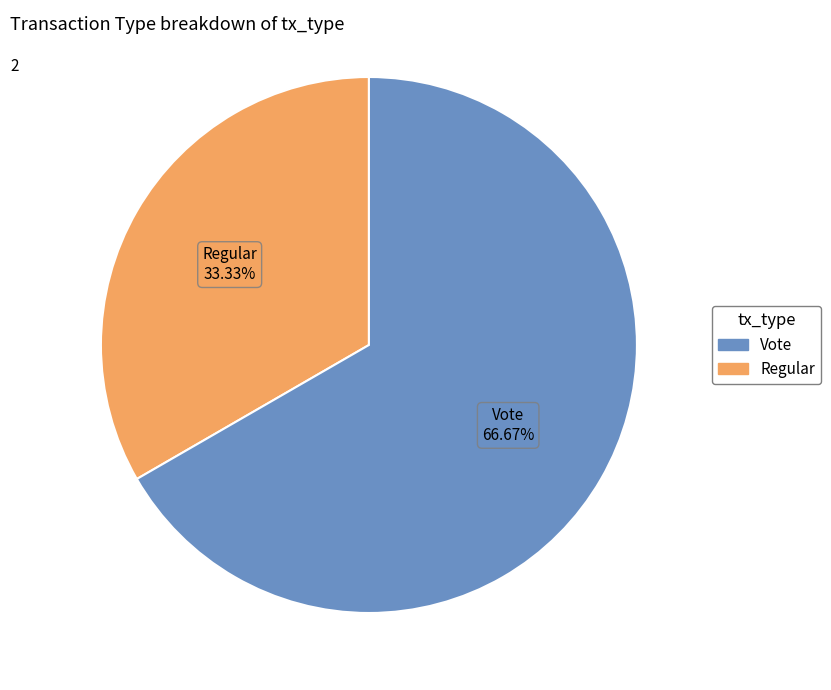

Is there any slice that represents more than half of the pie?

Yes